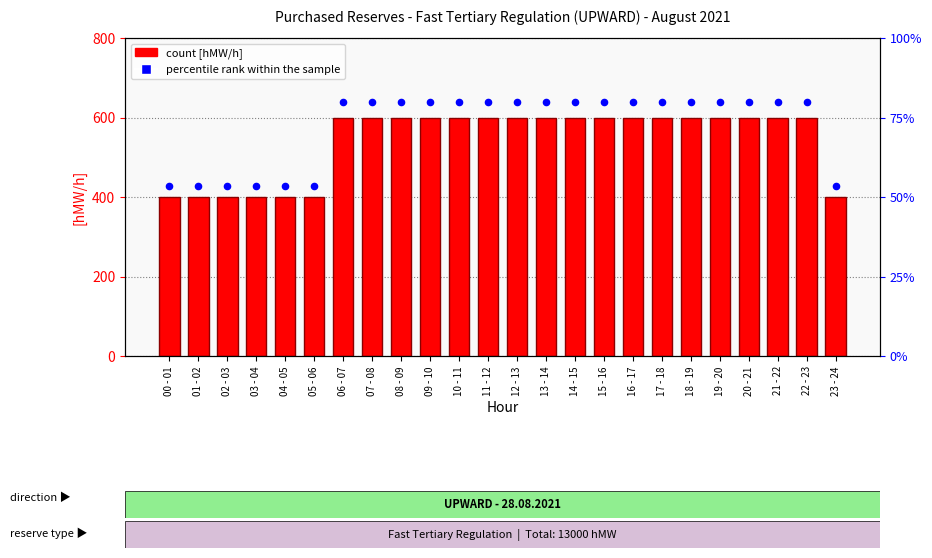

What is the total value across all series at 23 - 24?

453.3